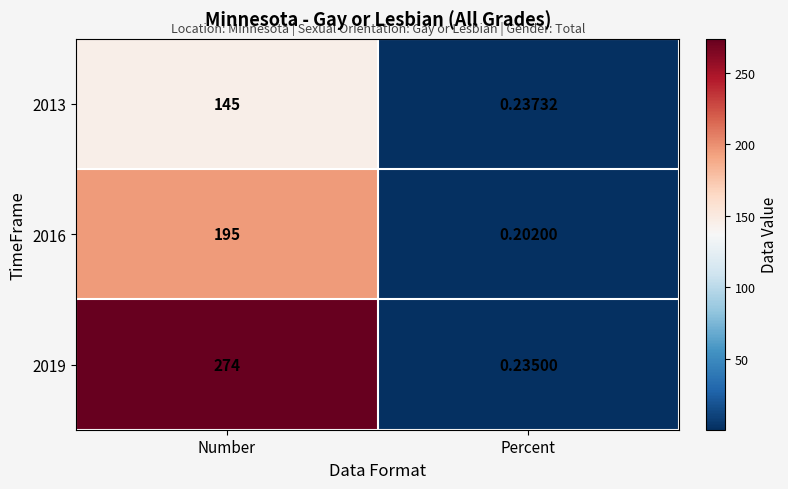

Which category has the lowest value in the 2013 series?

Percent